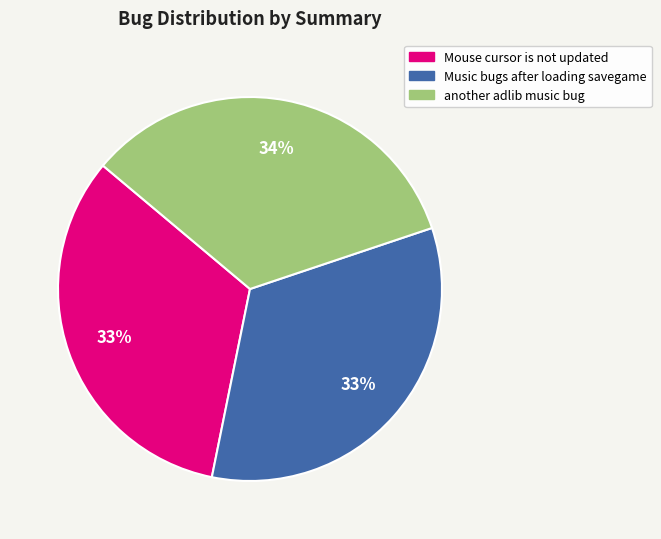

What percentage is the another adlib music bug slice, to the nearest percent?

34%